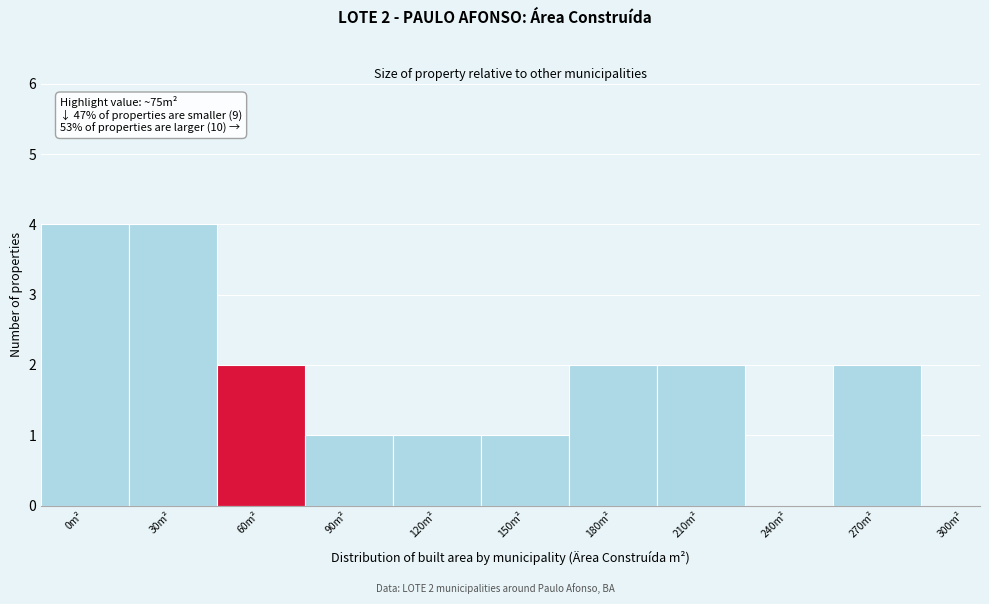

Reading left to right, list all the values displayed in this chart.

0m²=4	30m²=4	60m²=2	90m²=1	120m²=1	150m²=1	180m²=2	210m²=2	240m²=0	270m²=2	300m²=0